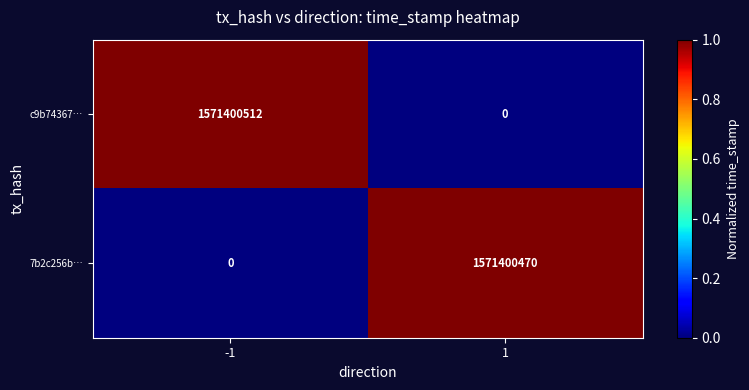

List the labels in order of 7b2c256b… value, largest first.

1, -1